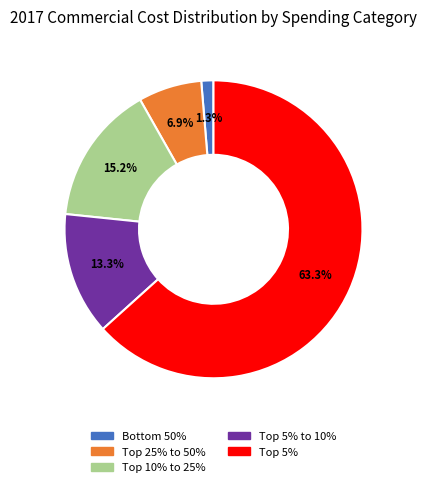

How many slices are in this pie chart?

5